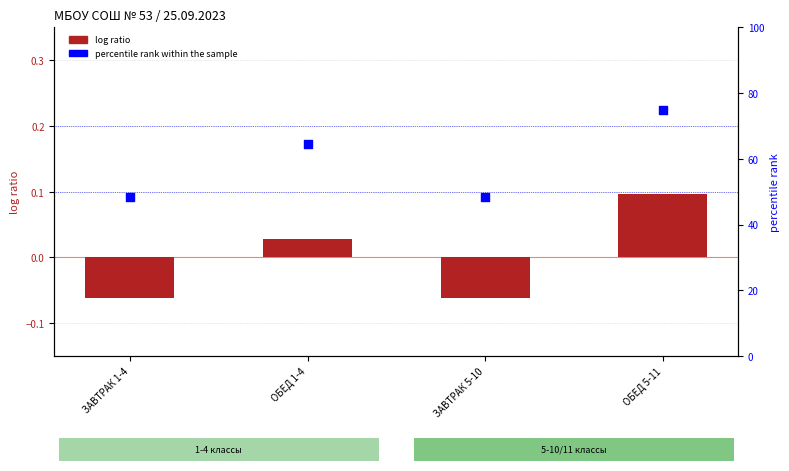

At how many categories does at least one series exceed 65?

1